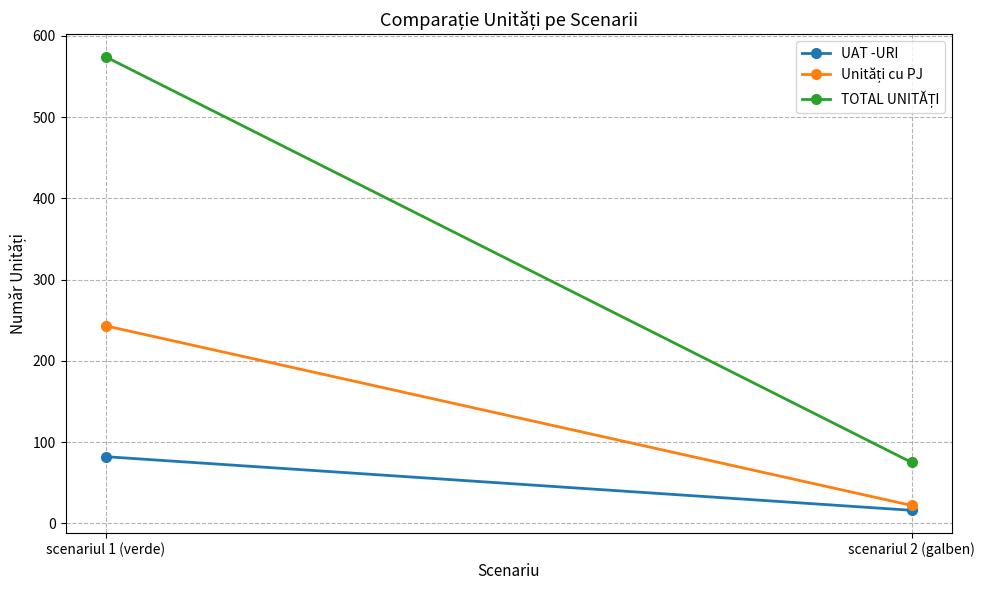

What is the sum of the TOTAL UNITĂȚI values at scenariul 2 (galben) and scenariul 1 (verde)?

649